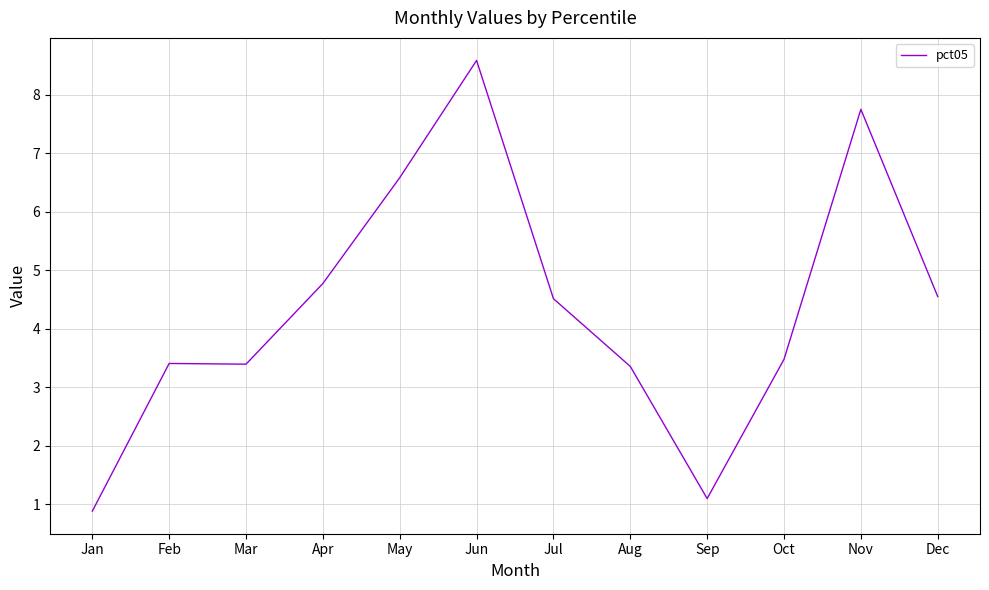

How many values exceed 4?

6